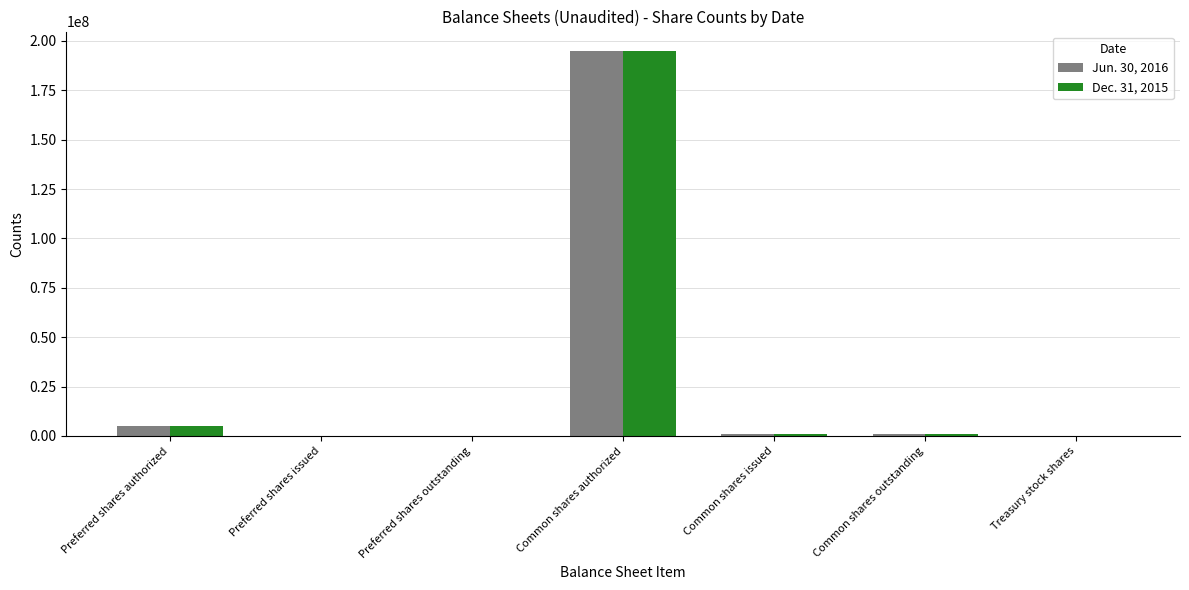

Are the bars horizontal?

No